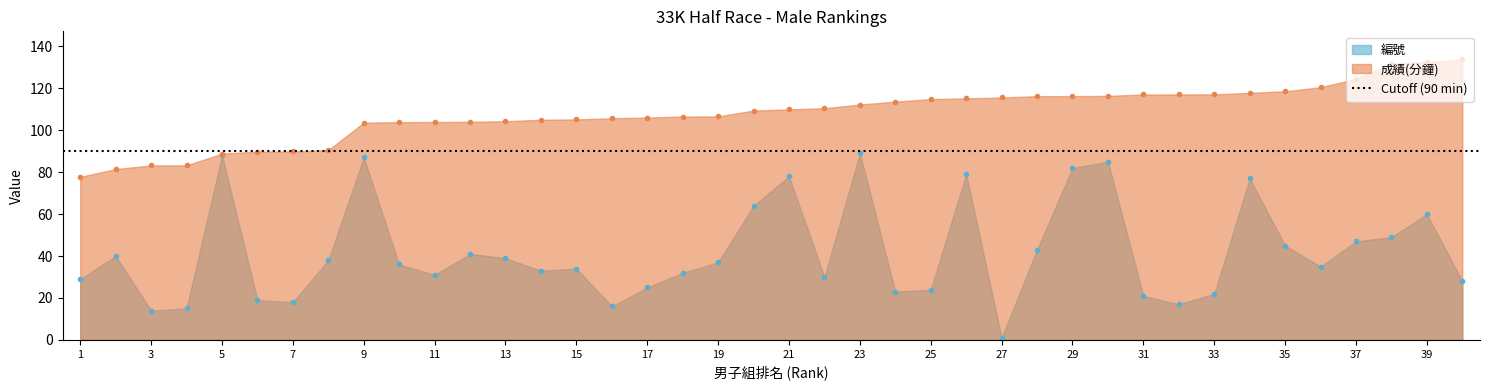

The 編號 series shows 0.6 at 27. True or false?

False